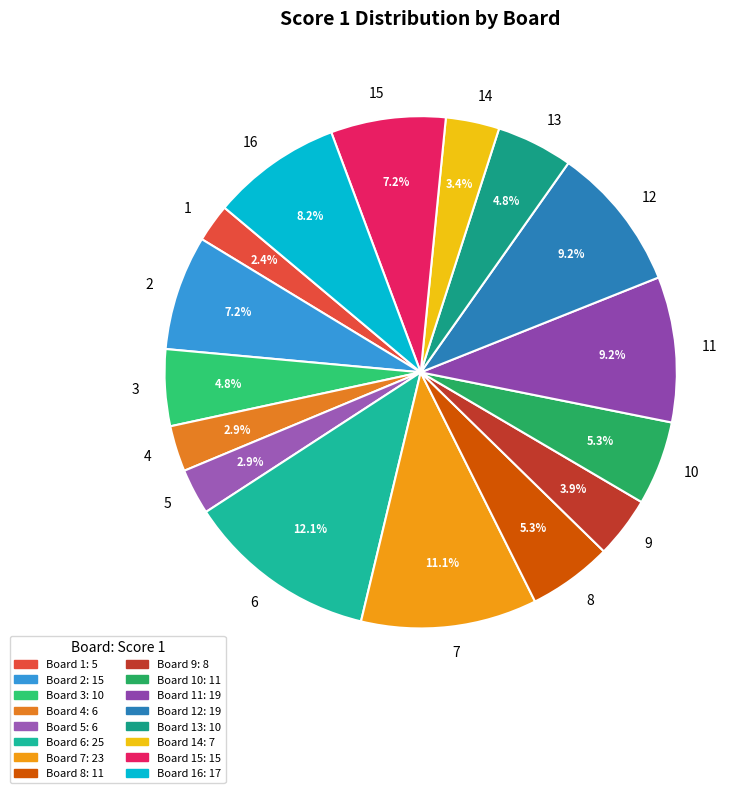

How many segments does this pie chart have?

16